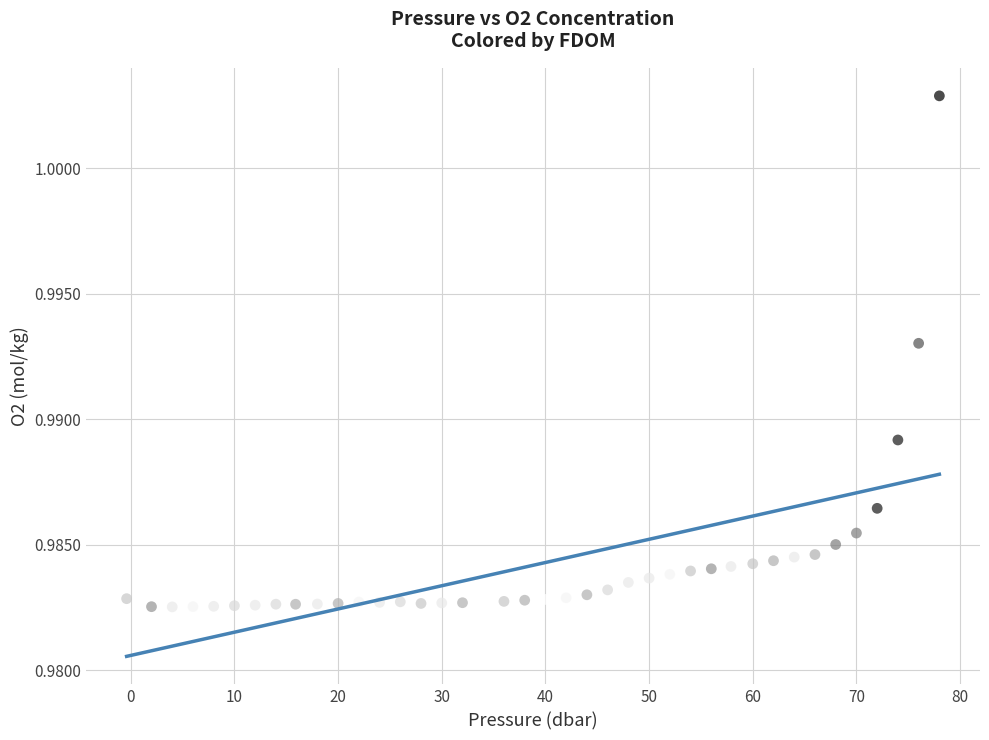

What is the range of X values (max minus min)?

78.4